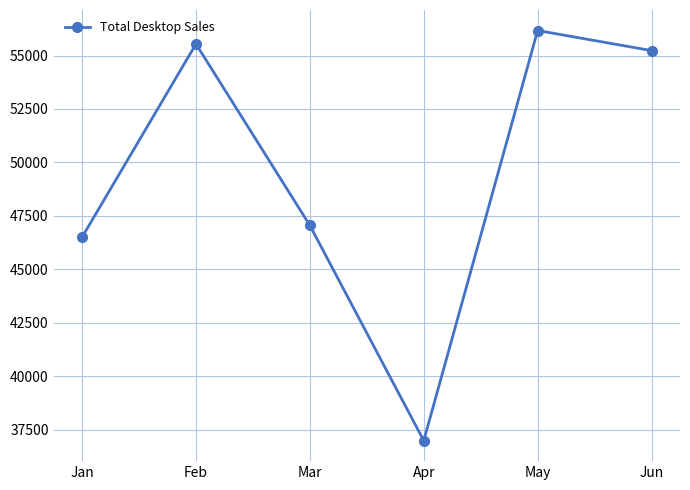

Reading right to left, extract all data points from this chart.

55230	56170	36980	47050	55540	46500